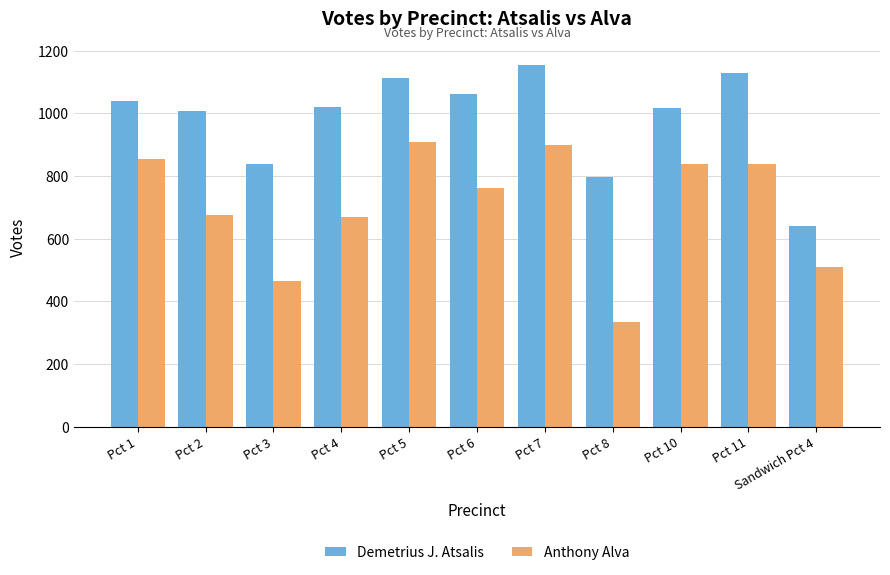

What is the smallest value displayed?

335